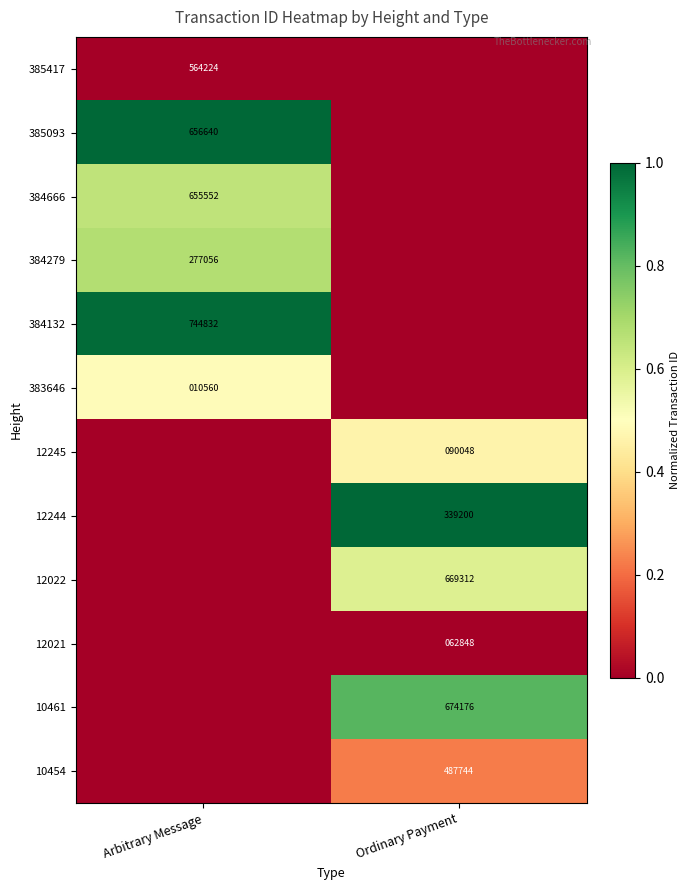

The value of 12245 at Ordinary Payment is 90048. True or false?

True